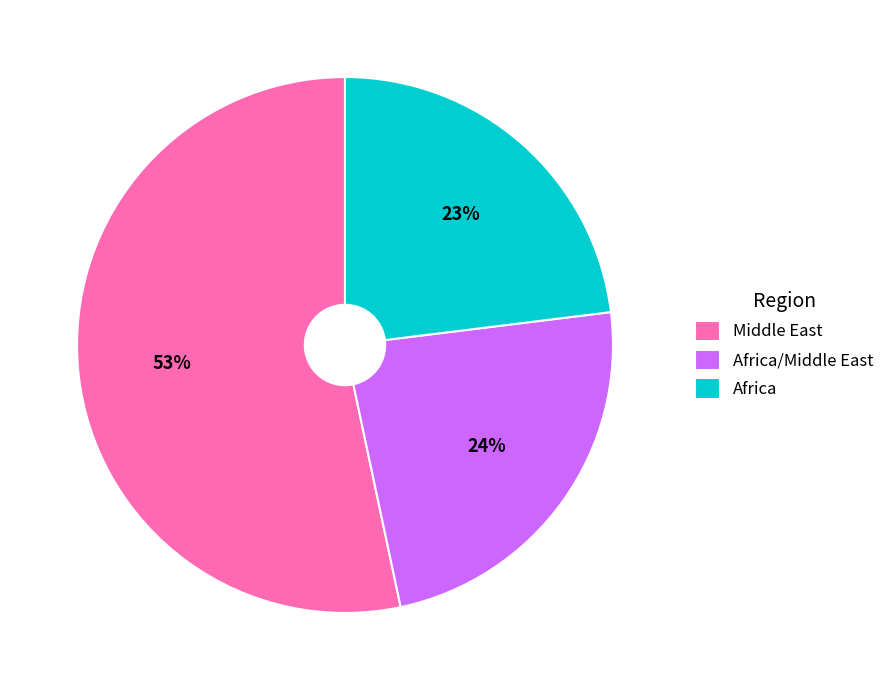

Does any single category account for the majority?

Yes